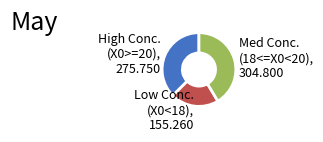

Is it true that Med Conc. (18<=X0<20), 304.800 is 41% of the pie?

True